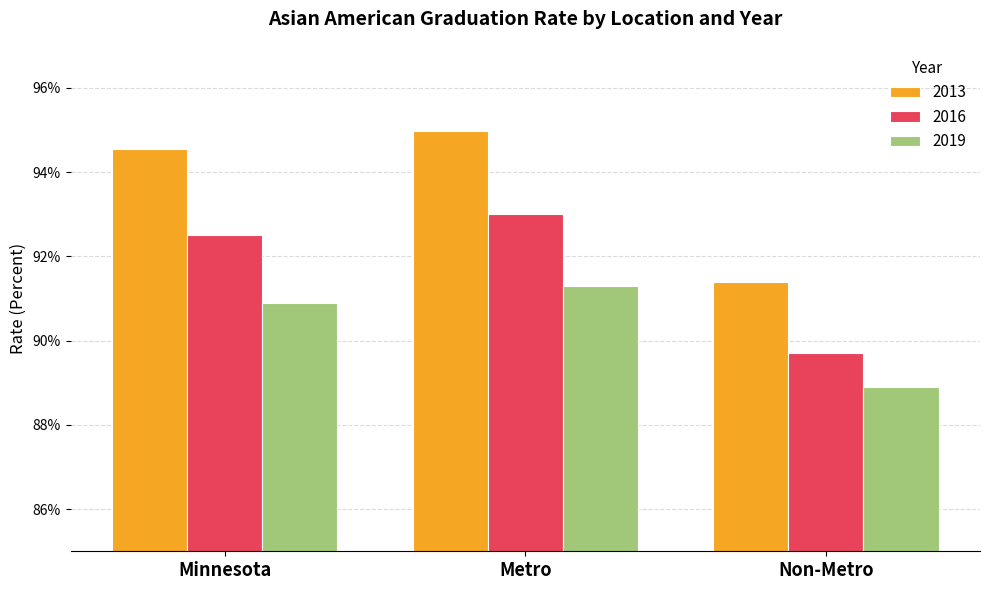

What are all the series names shown in the legend?

2013, 2016, 2019